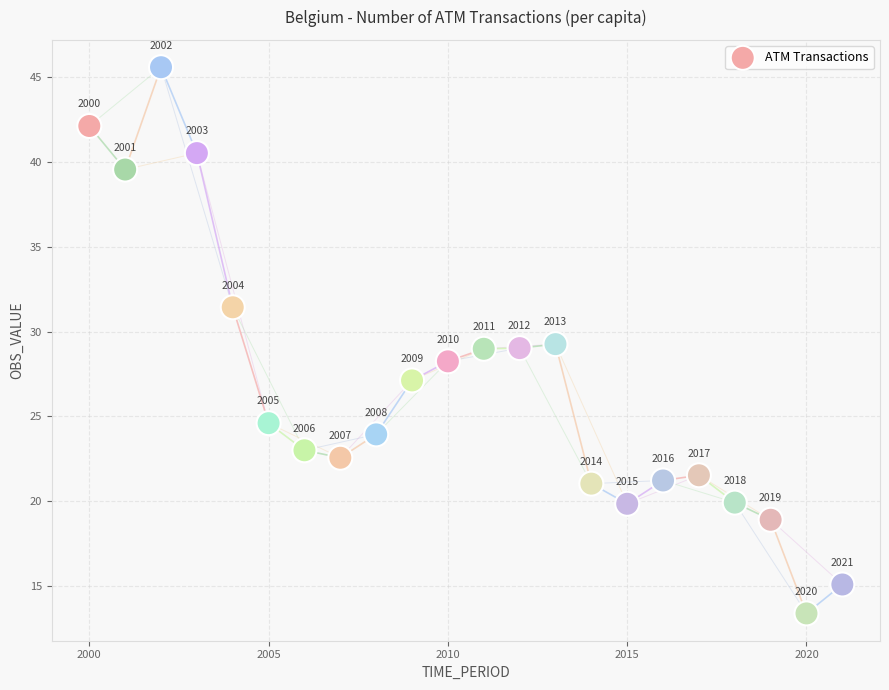

What Y value in the scatter plot is closest to 29?

29.0